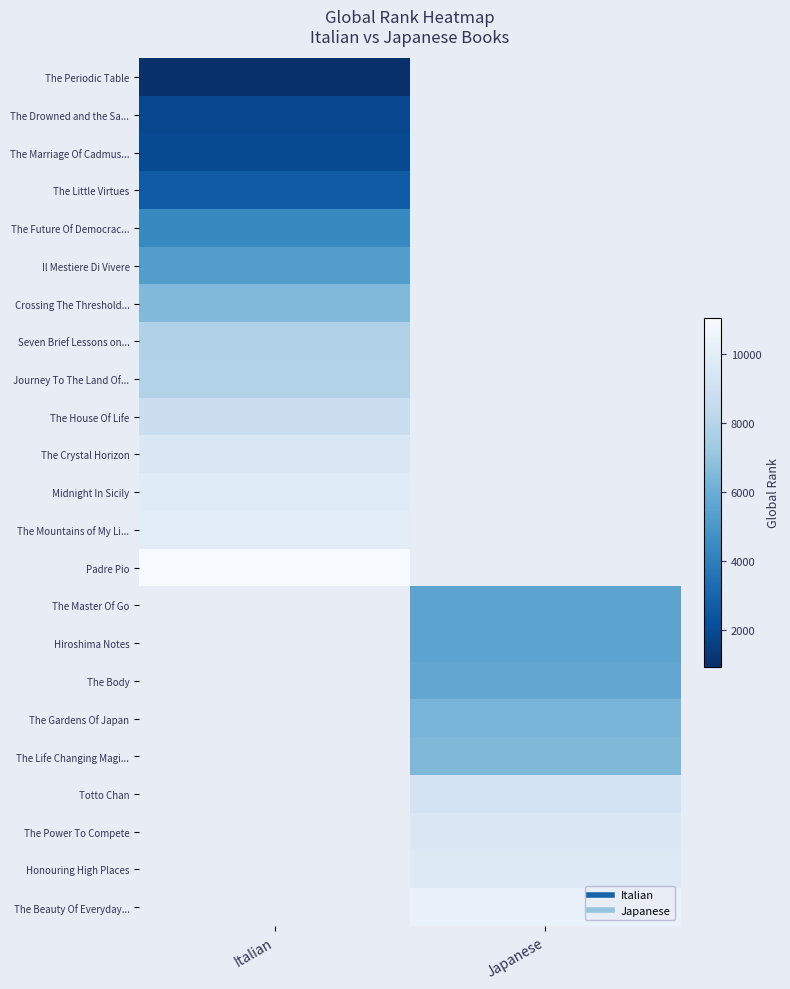

How many values in The Power To Compete are above zero?

1